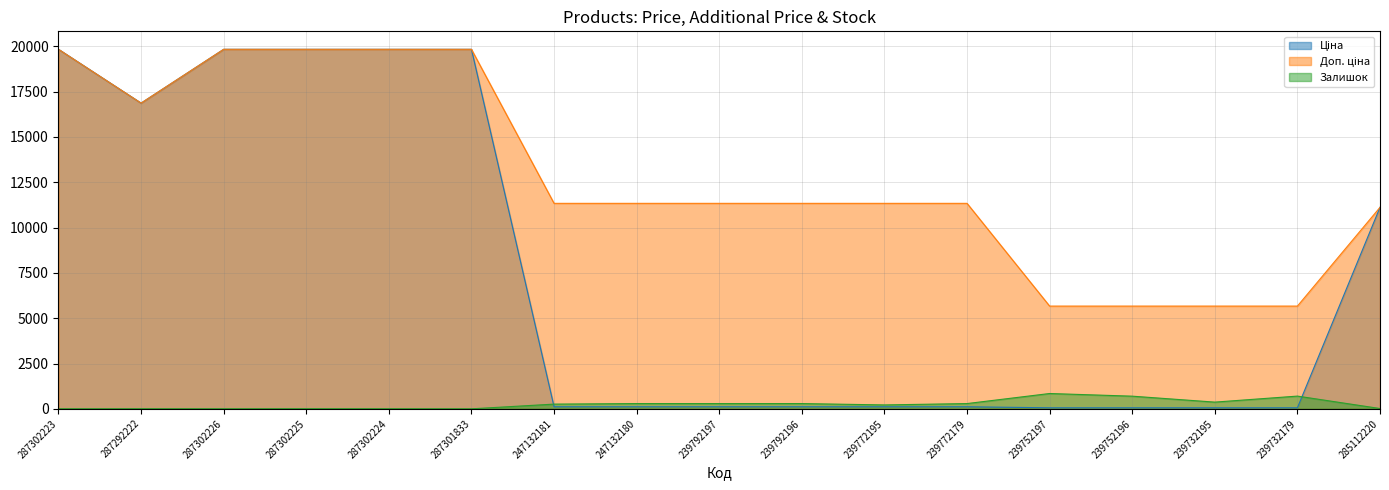

What is the spread (max minus min) of values at 239772179?

11220.7